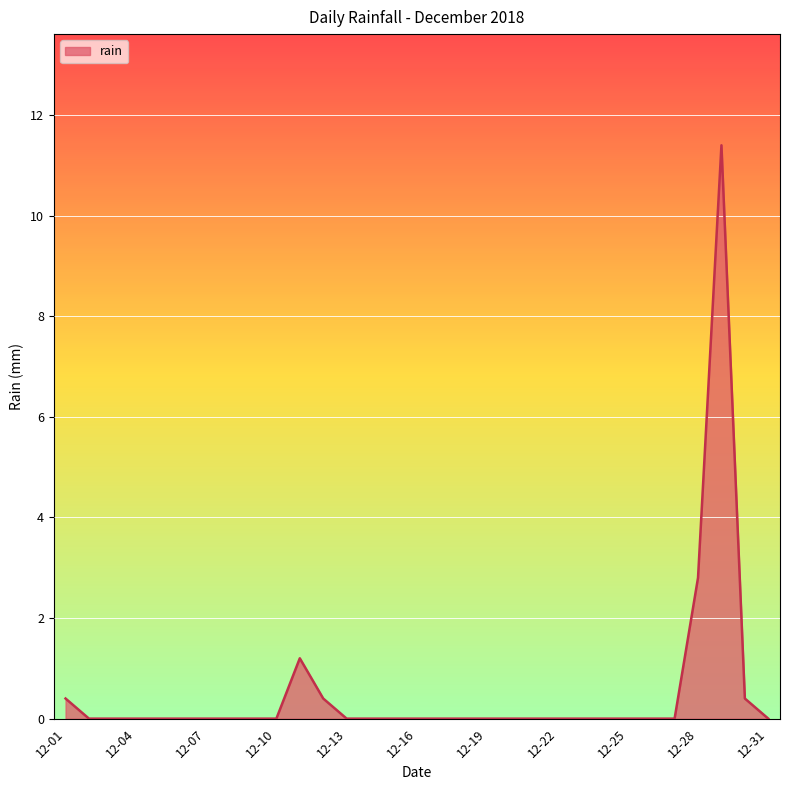

What is the average value?

0.5